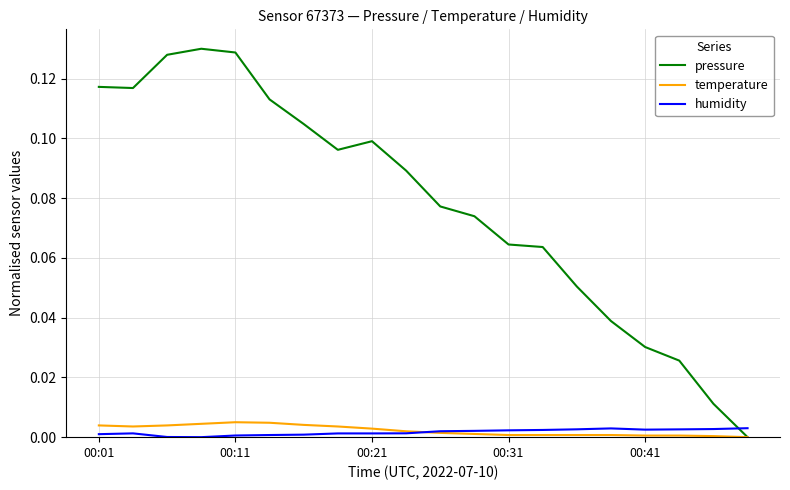

What are all the series names shown in the legend?

pressure, temperature, humidity